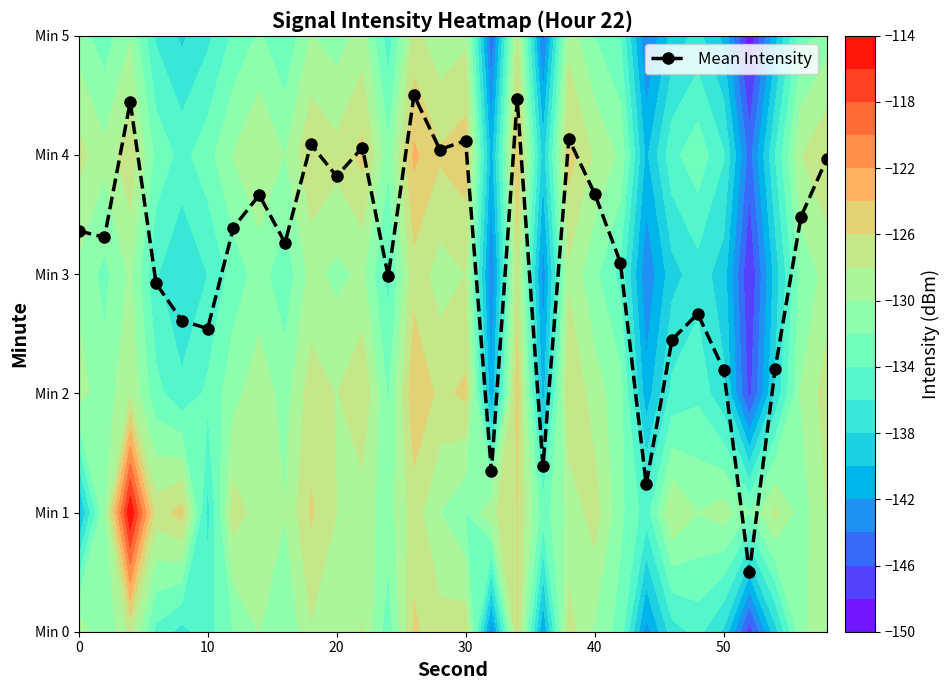

Is it true that Mean Intensity equals 3.4 at 0?

True